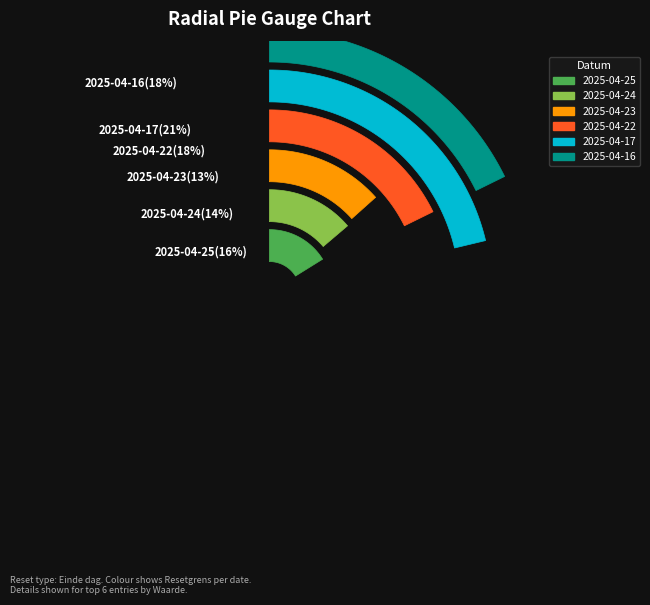

Does 2025-04-25 account for over 50% of the chart?

No